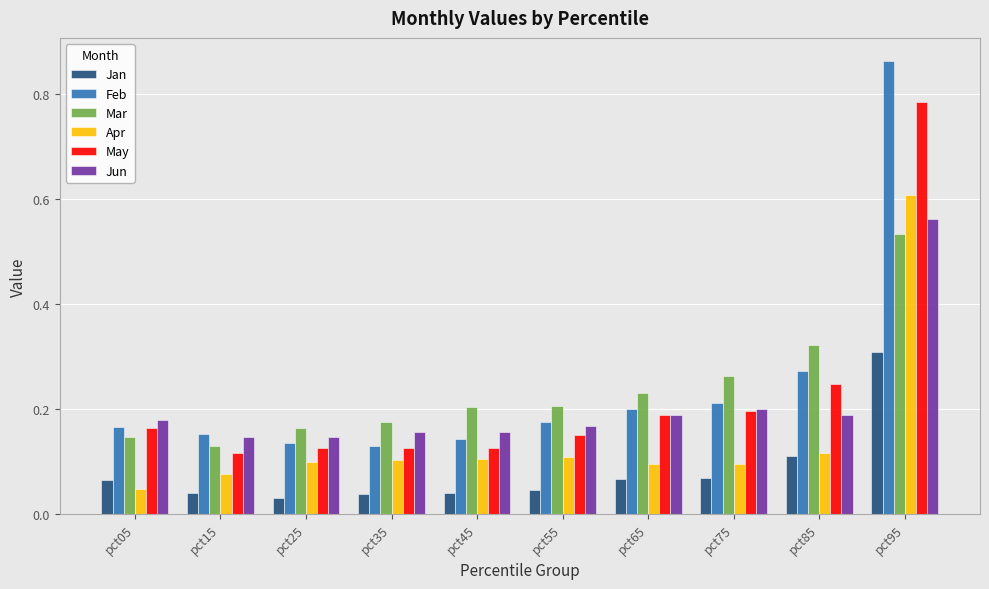

The value of May at pct55 is 0.2. True or false?

True